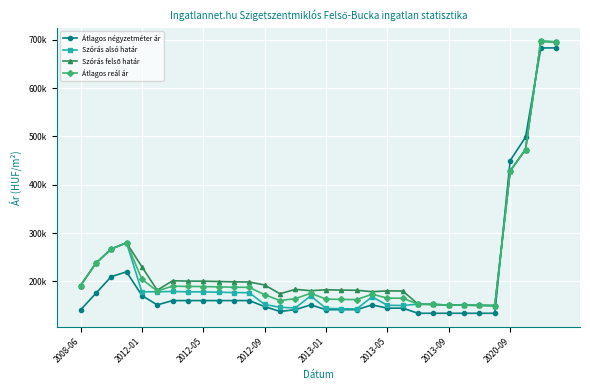

Does the chart have visible grid lines?

Yes